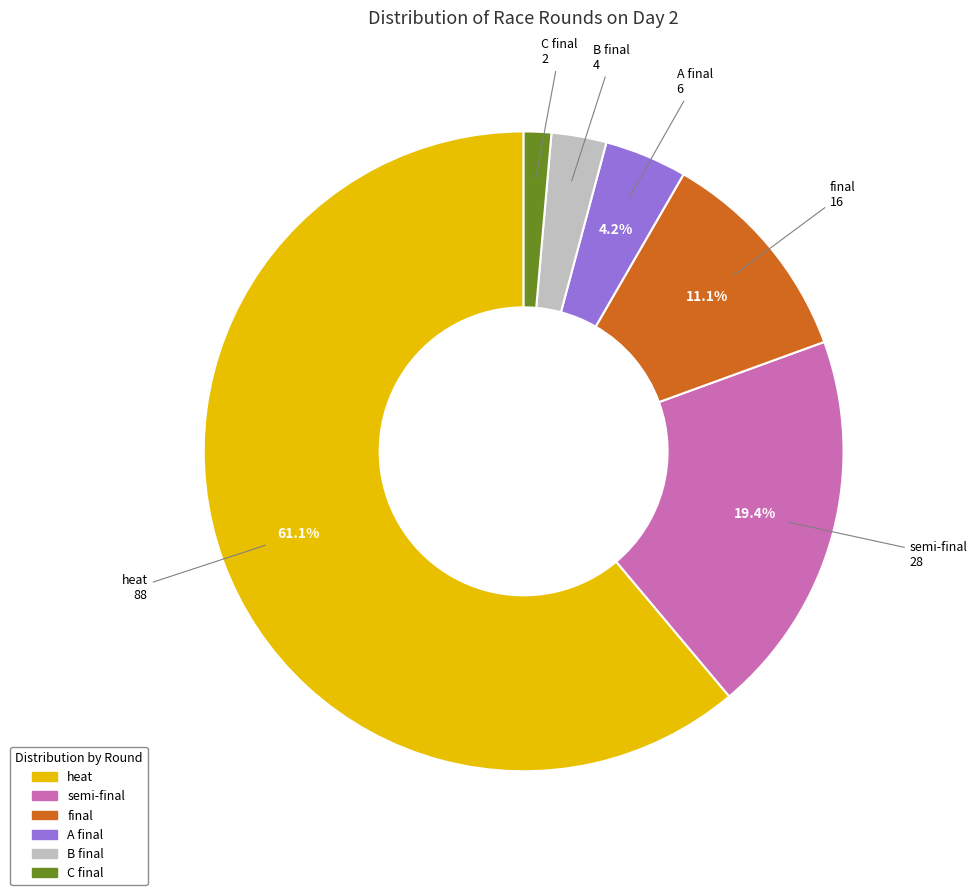

Is it true that B final is 18% of the pie?

False